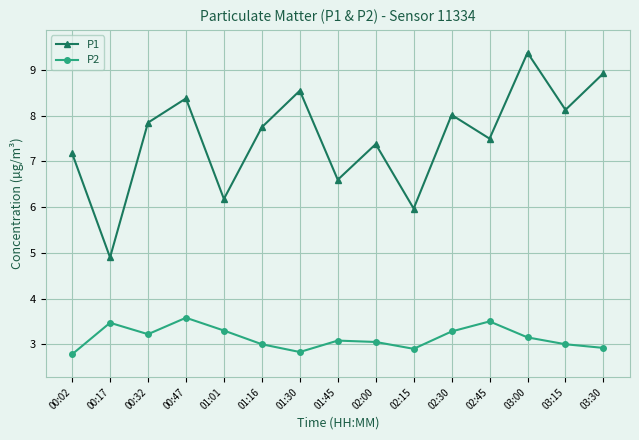

True or false: P1 has more than 0 interior local peaks.

True